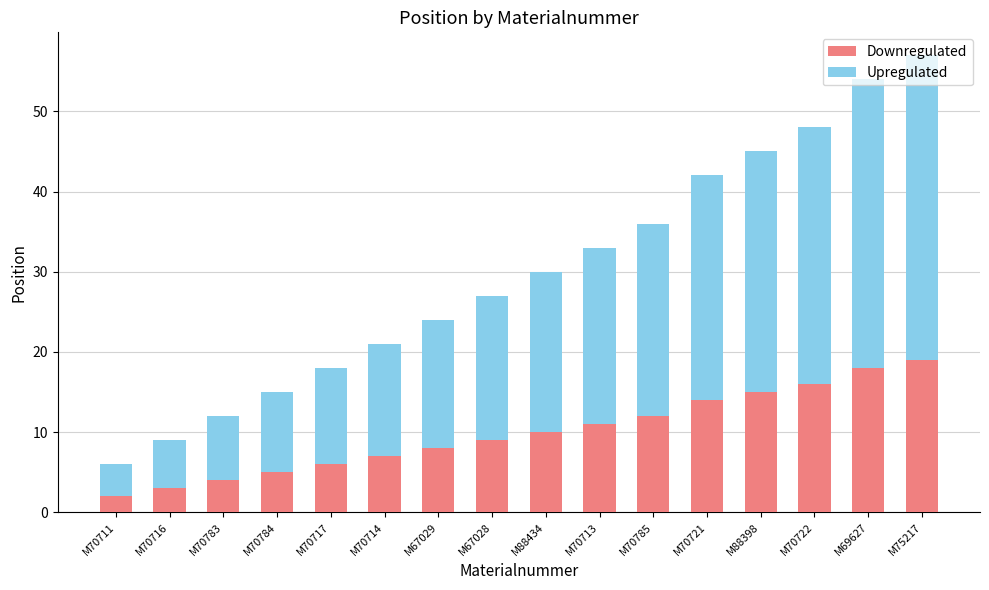

What is the total value across all series at M70714?

21